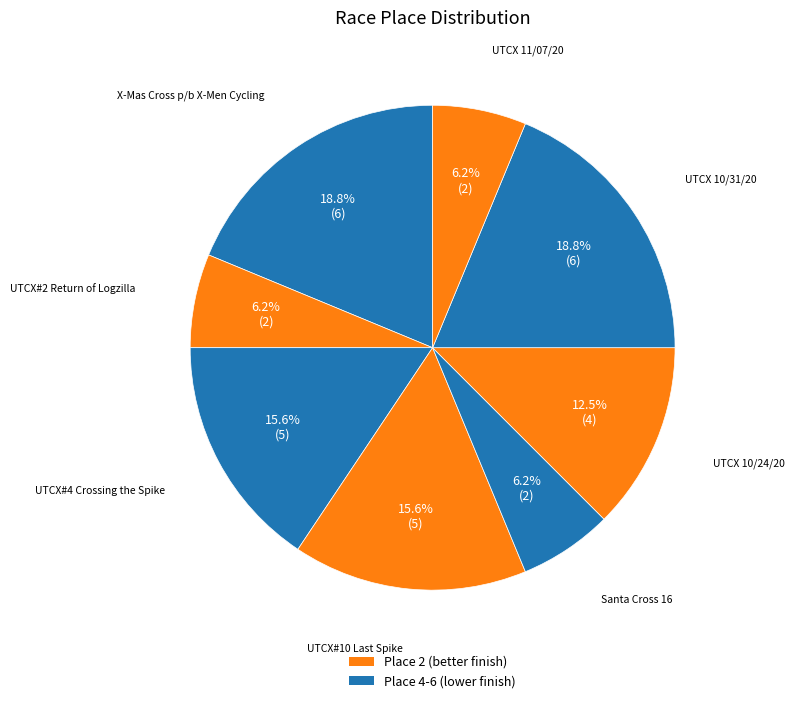

How many slices are in this pie chart?

8